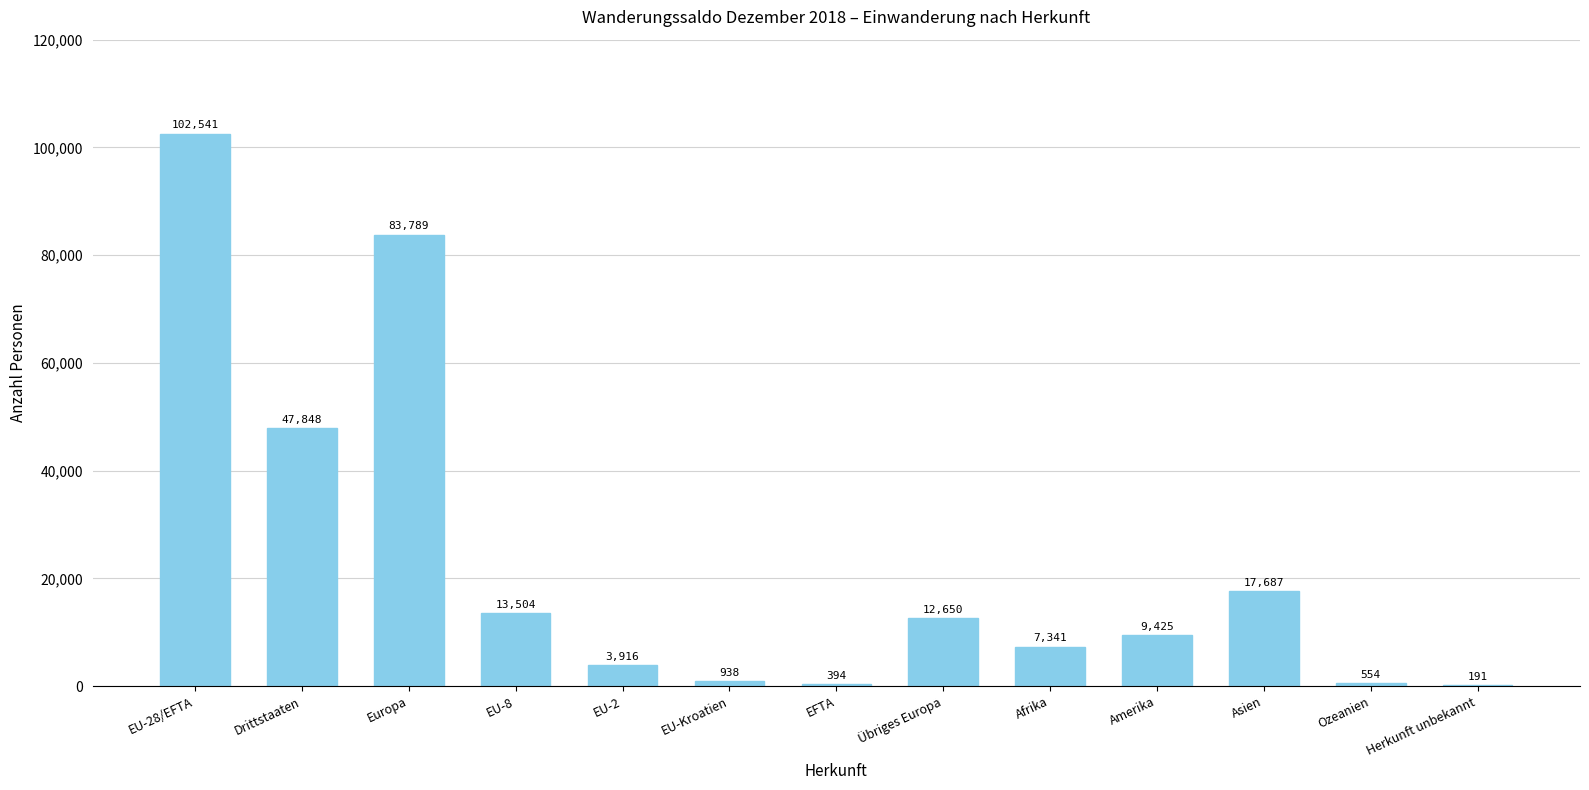

At which label does the data first exceed 9425?

EU-28/EFTA